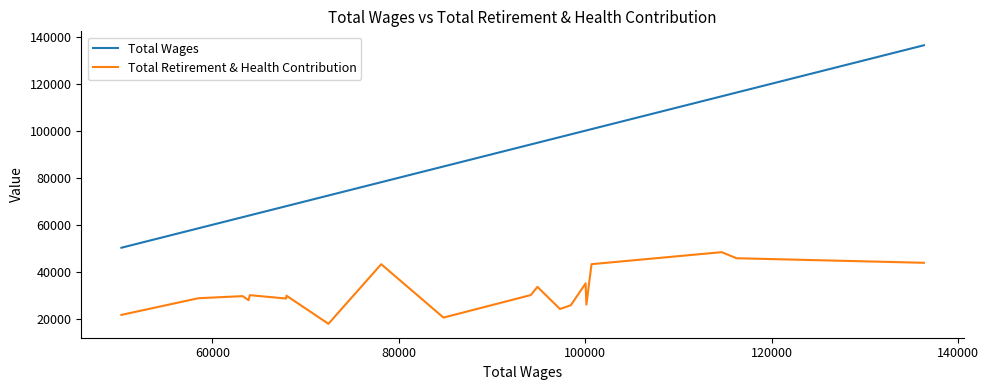

Which series has the widest spread of values?

Total Wages